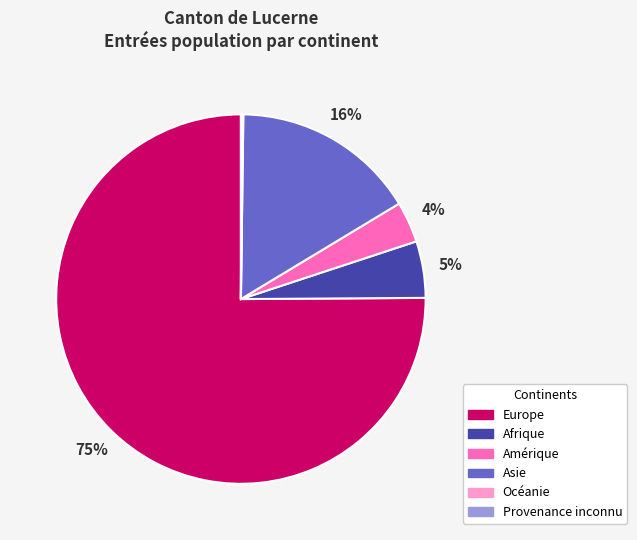

To the nearest percent, what percentage of the pie is Afrique?

5%